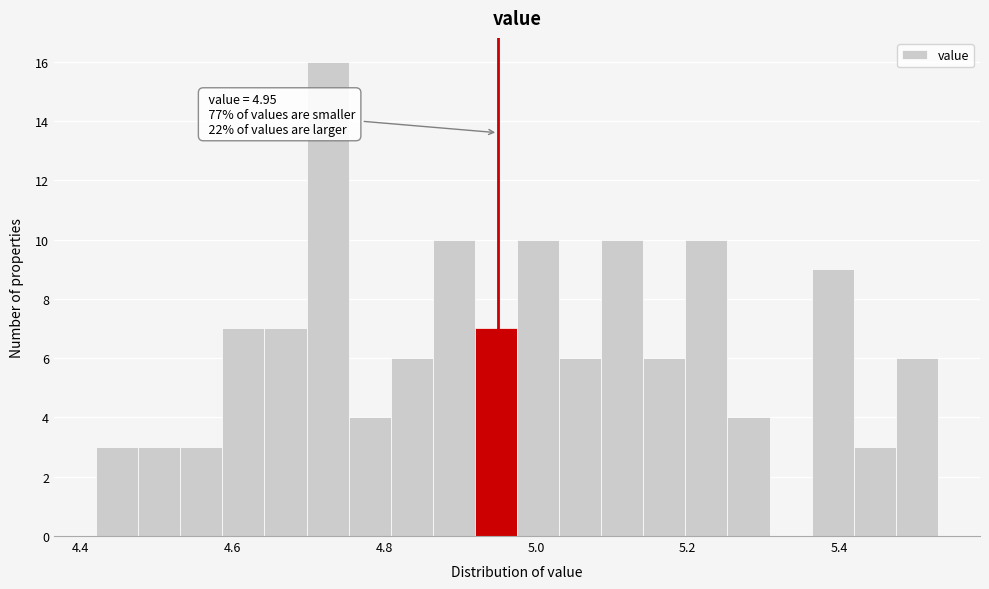

Around what value on the x-axis is the tallest bar? Give the approximate position of its centre, as read against the axis.

4.72